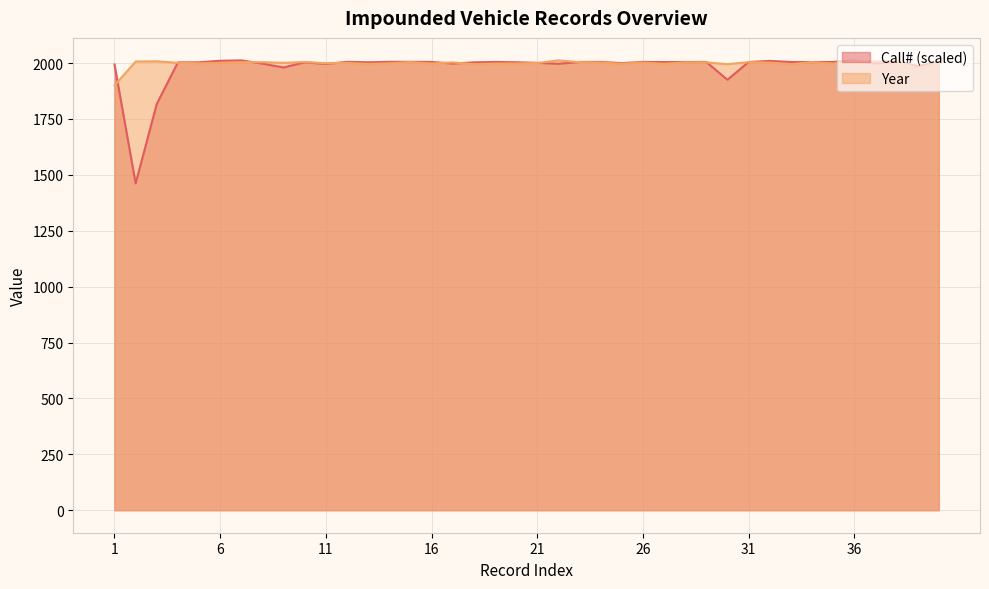

Where is the first local minimum for Call#?

2